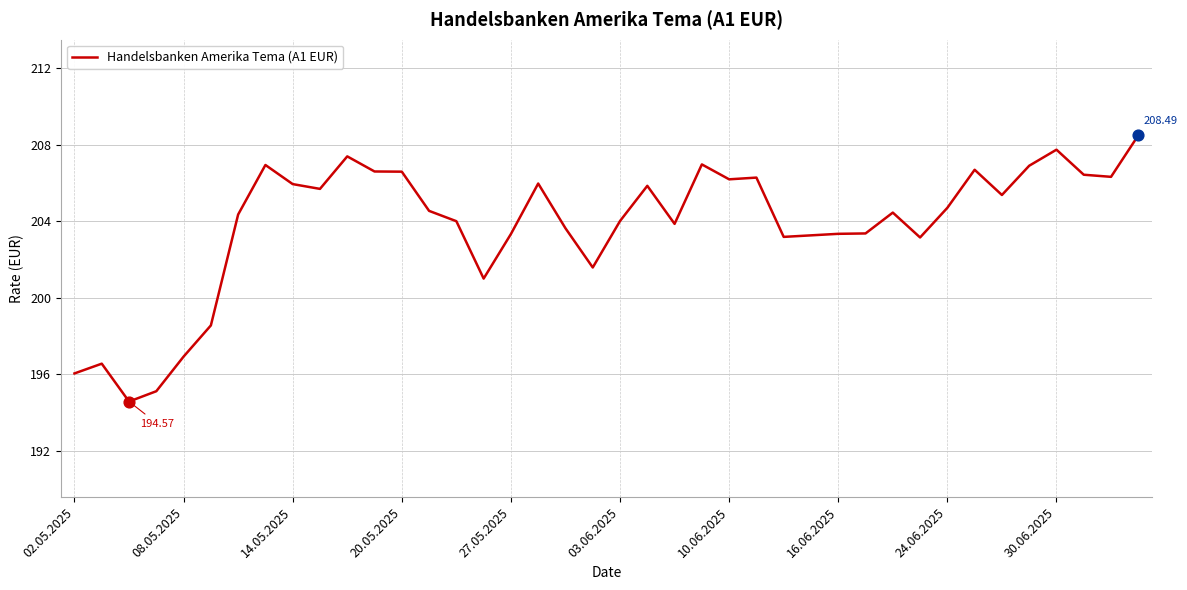

What is the difference between the maximum and minimum values?

13.9